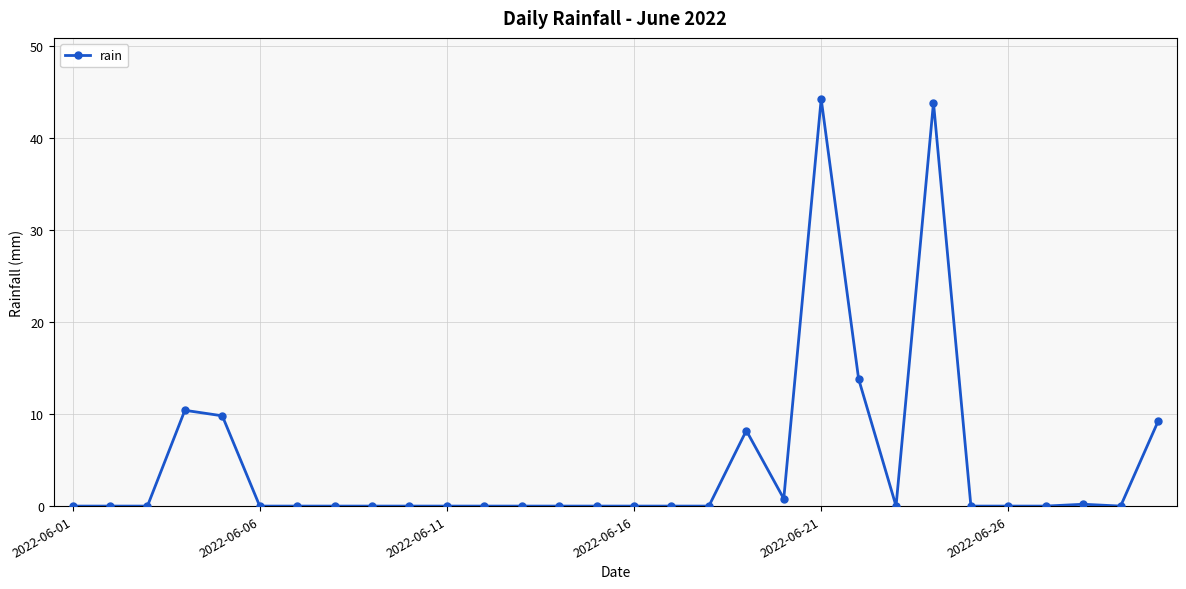

Is this an area chart (filled region under the line)?

No